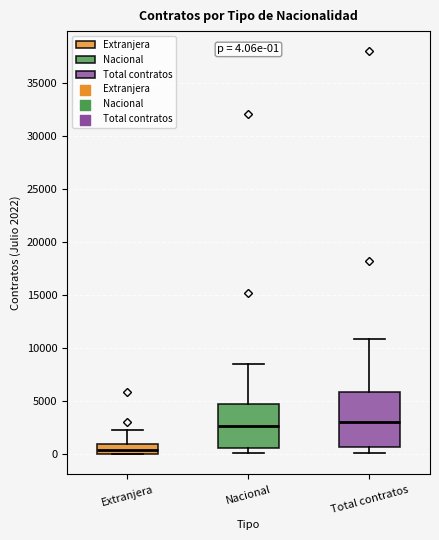

Which box is the tallest, from its lower edge to its upper edge?

Total contratos